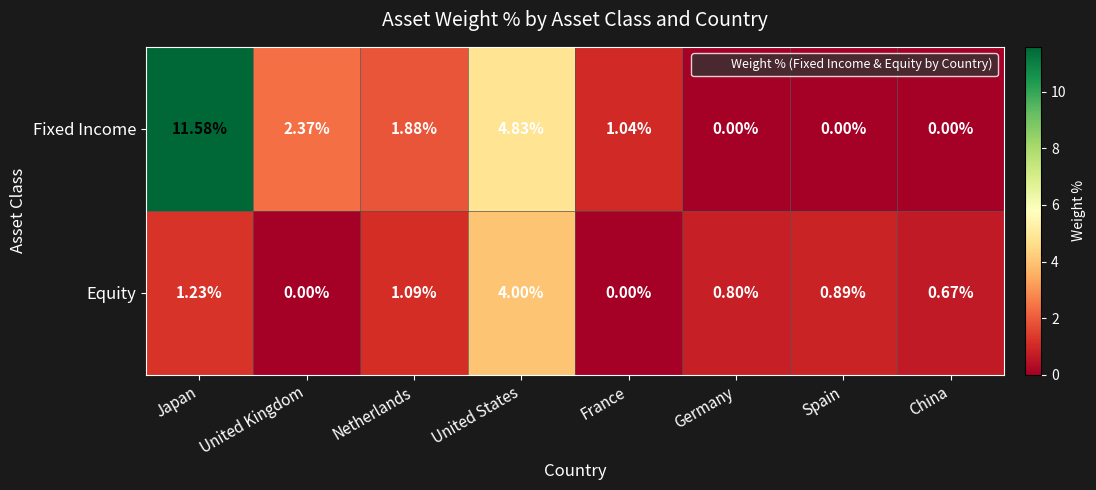

At which label does Fixed Income first exceed 1?

Japan